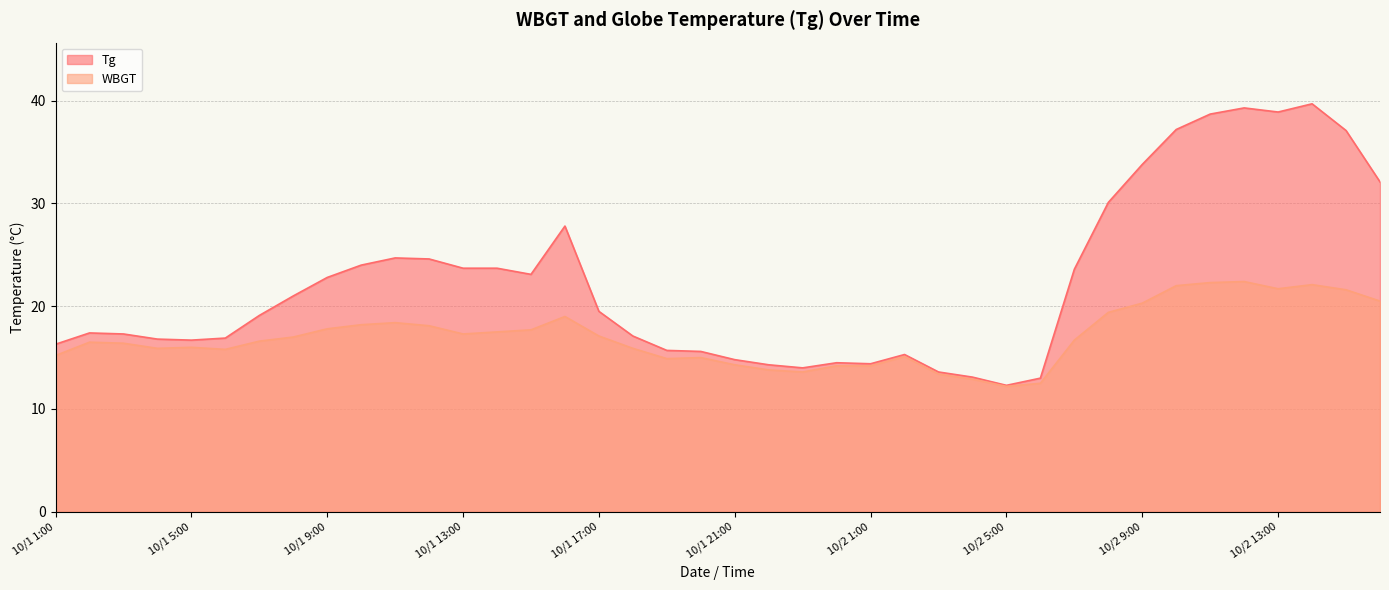

What is the smallest value displayed?

12.2